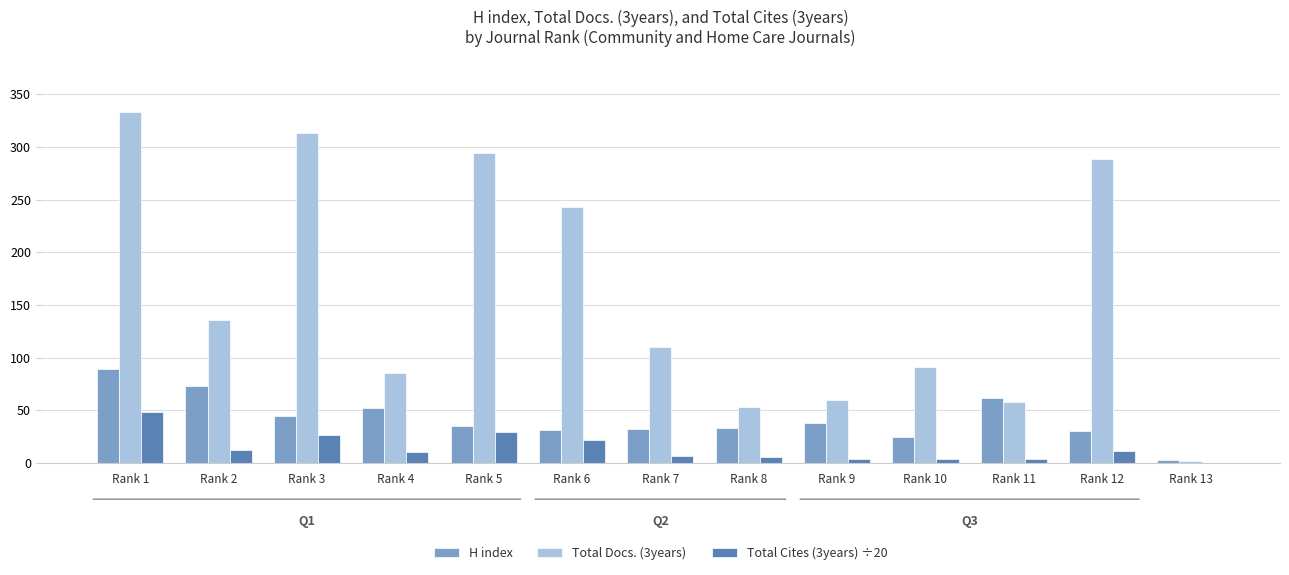

The Total Cites (3years) ÷20 series shows 29.5 at Rank 5. True or false?

True